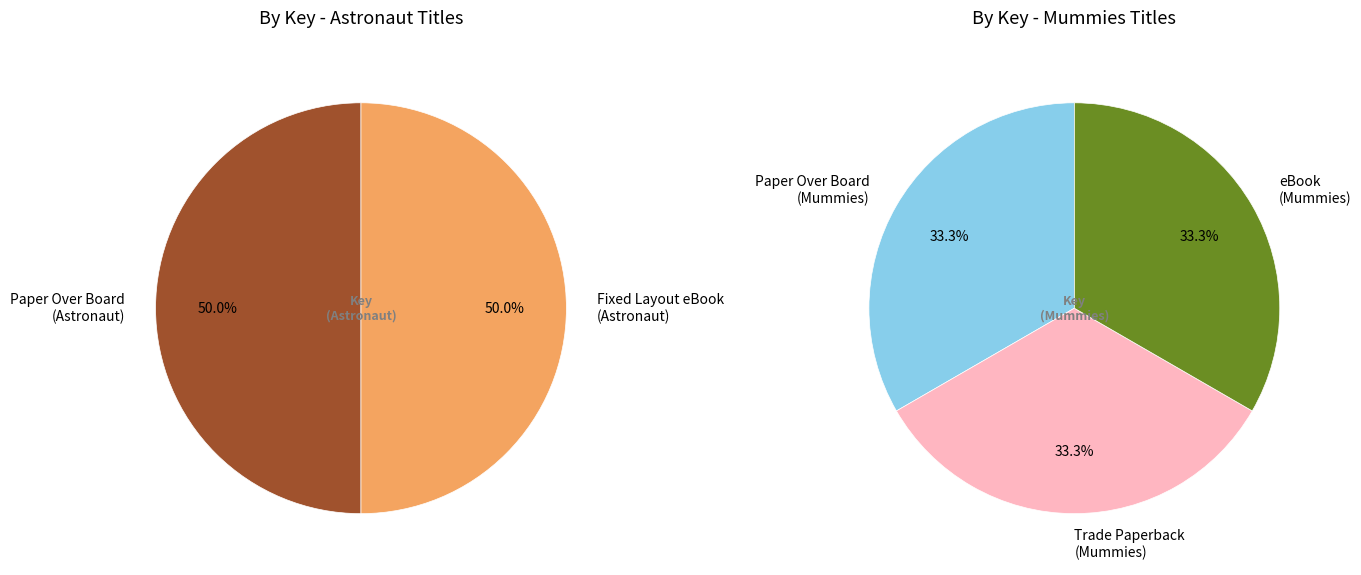

How many slices are in this pie chart?

5